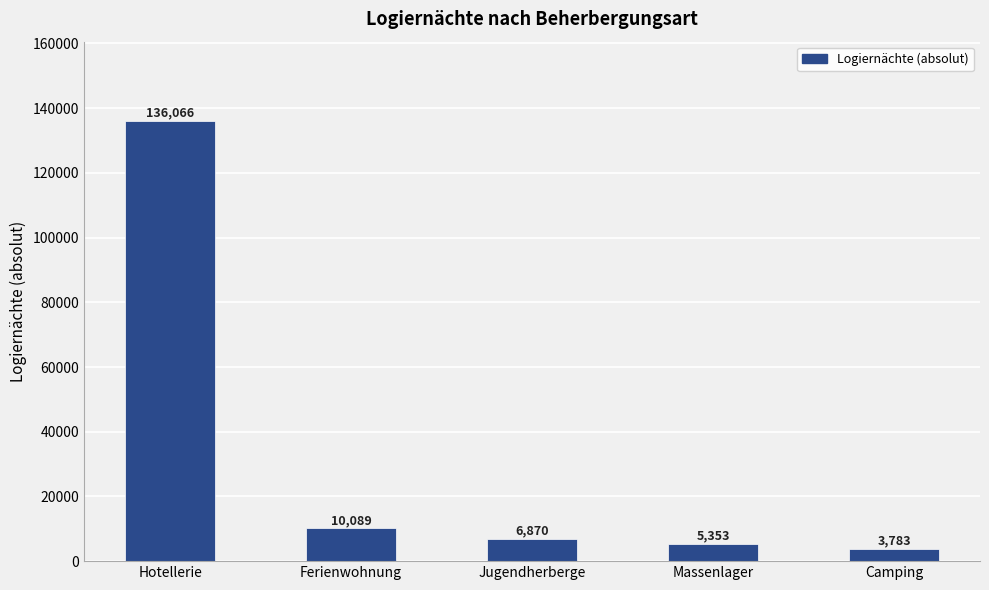

Reading left to right, what are all the values shown in this chart?

Hotellerie=136066	Ferienwohnung=10089	Jugendherberge=6870	Massenlager=5353	Camping=3783